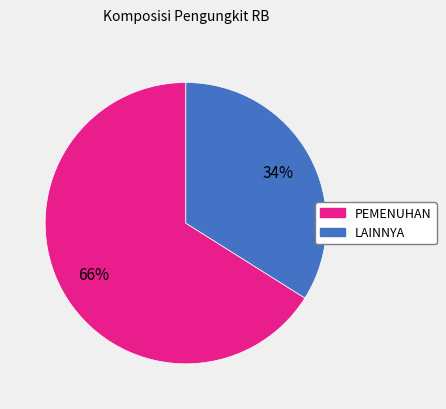

To the nearest percent, what is the average slice percentage?

50%